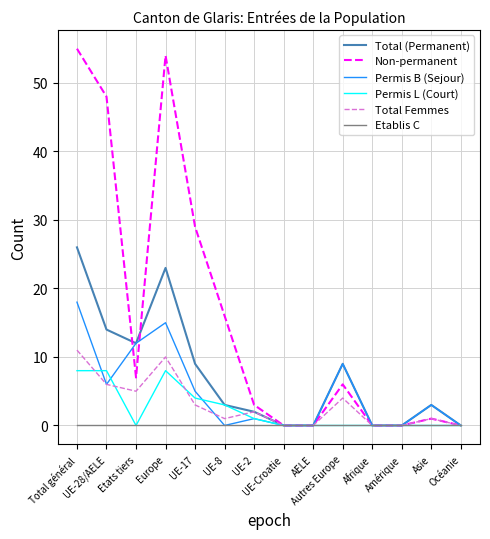

List the series in order of their peak value, highest first.

Non-permanent, Total (Permanent), Permis B (Sejour), Total Femmes, Permis L (Court), Etablis C